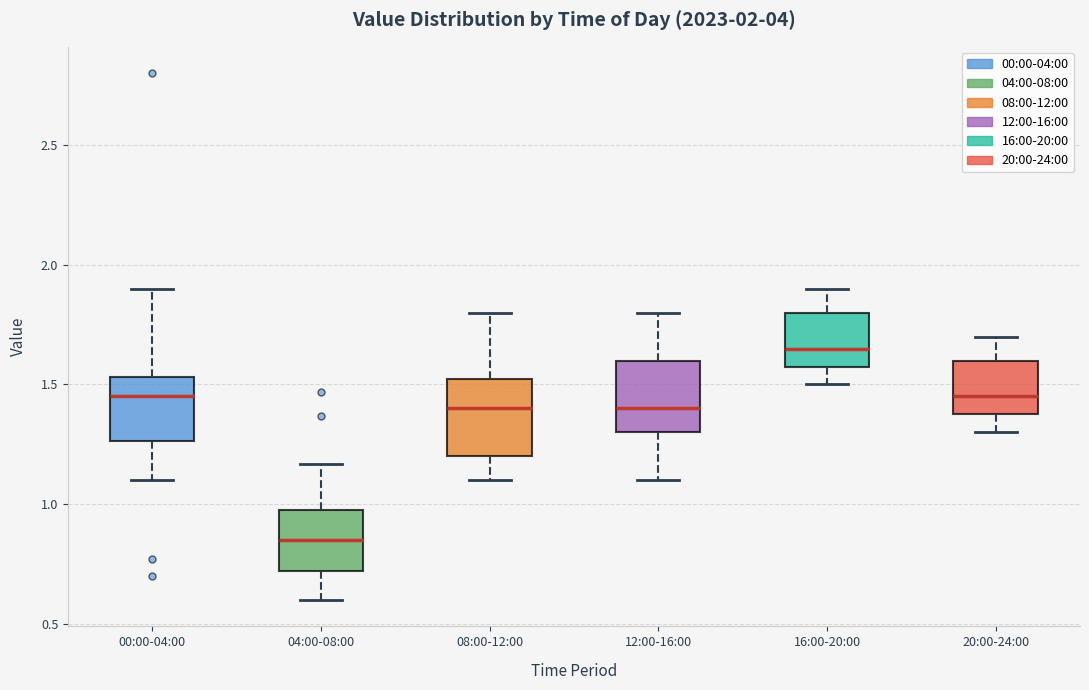

Reading left to right, read every box against the y-axis: the position of its median line, the range the box covers, and the ends of its whiskers. The values are not printed on the chart, so give them approximately, as read against the axis.

00:00-04:00: median 1.45, box 1.25 to 1.55, whiskers 1.10 to 1.90
04:00-08:00: median 0.85, box 0.70 to 1.00, whiskers 0.60 to 1.15
08:00-12:00: median 1.40, box 1.20 to 1.55, whiskers 1.10 to 1.80
12:00-16:00: median 1.40, box 1.30 to 1.60, whiskers 1.10 to 1.80
16:00-20:00: median 1.65, box 1.60 to 1.80, whiskers 1.50 to 1.90
20:00-24:00: median 1.45, box 1.40 to 1.60, whiskers 1.30 to 1.70